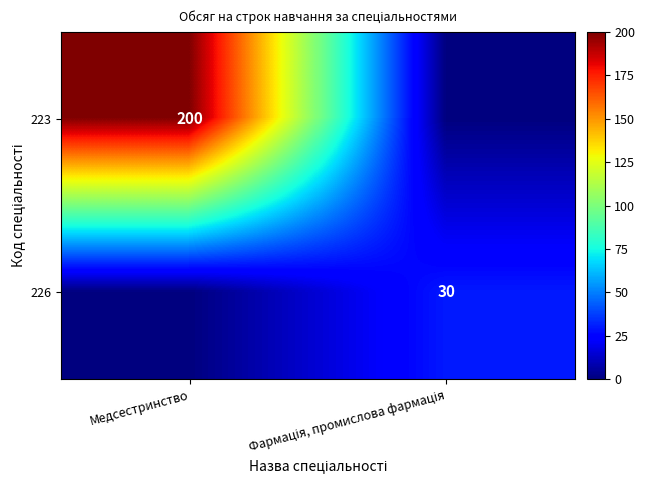

Which series has the largest total across all categories?

223